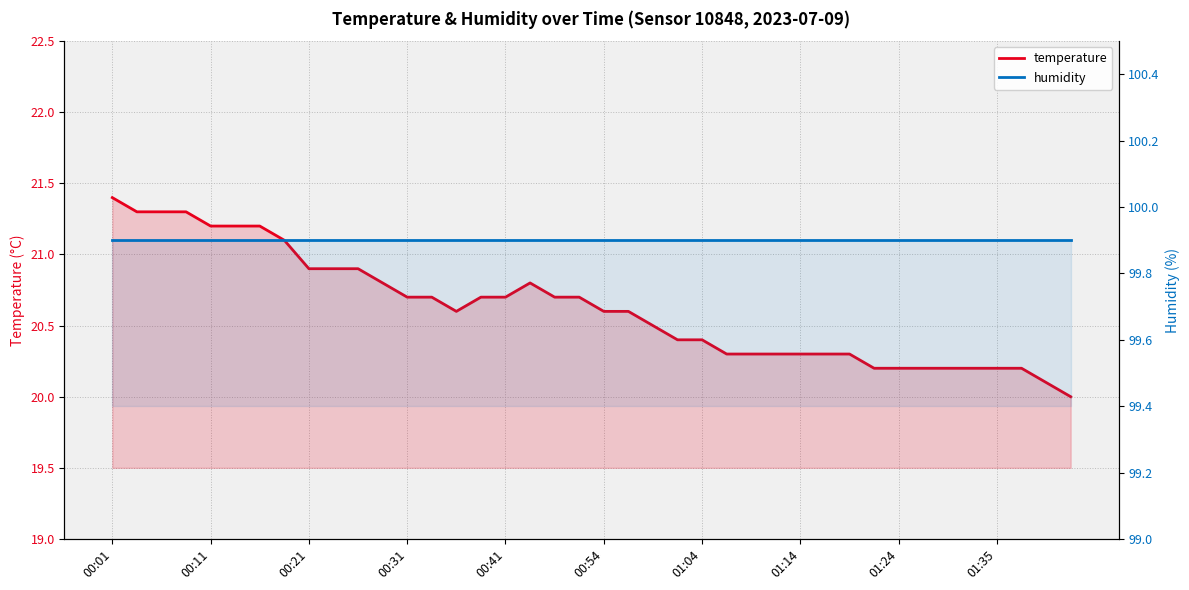

True or false: humidity and temperature intersect in this chart.

False